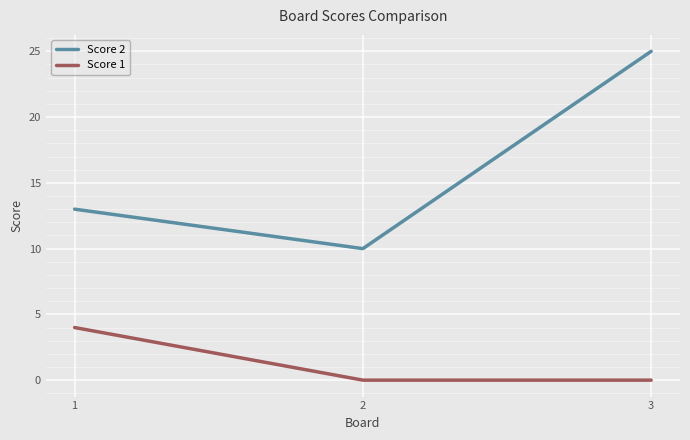

What is the total value across all series at 1?

17